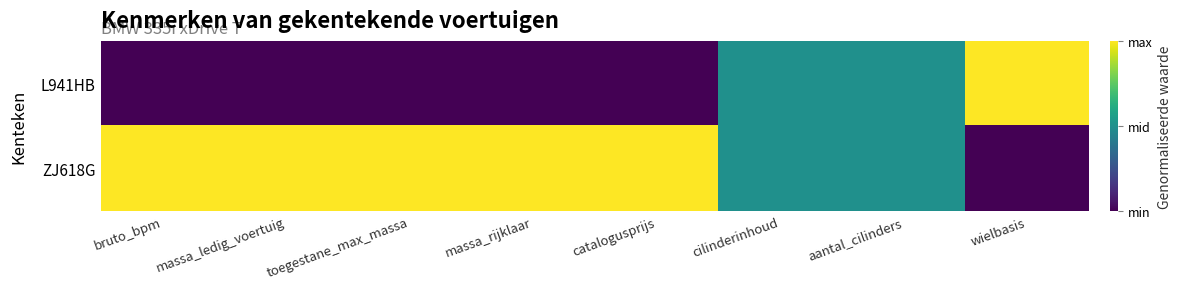

Reading right to left, extract all data points from this chart.

L941HB: wielbasis=1.0	aantal_cilinders=0.5	cilinderinhoud=0.5	catalogusprijs=0.0	massa_rijklaar=0.0	toegestane_max_massa=0.0	massa_ledig_voertuig=0.0	bruto_bpm=0.0
ZJ618G: wielbasis=0.0	aantal_cilinders=0.5	cilinderinhoud=0.5	catalogusprijs=1.0	massa_rijklaar=1.0	toegestane_max_massa=1.0	massa_ledig_voertuig=1.0	bruto_bpm=1.0